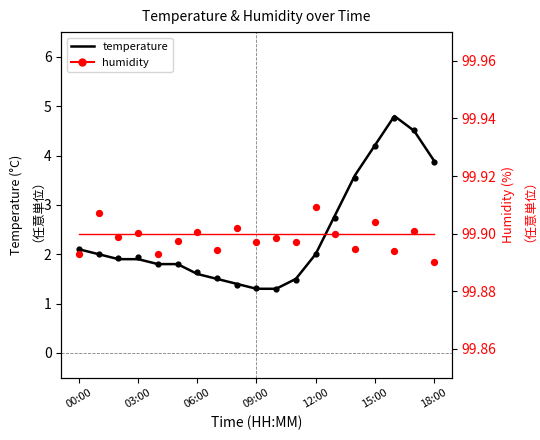

Which series has the widest spread of Y values?

temperature